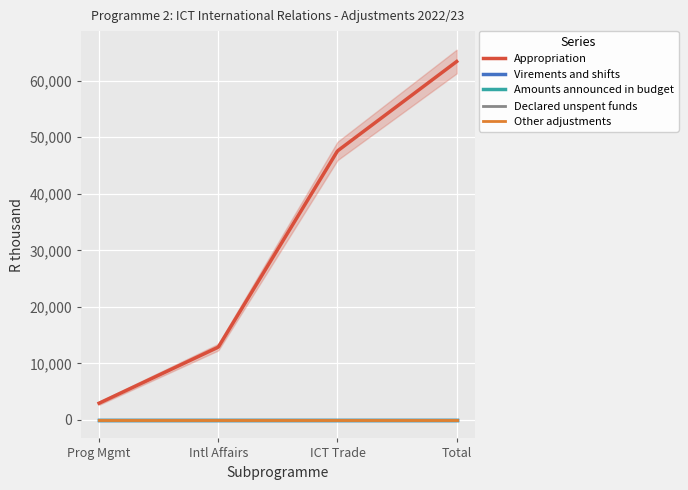

True or false: Other adjustments has more than 1 interior local peaks.

False